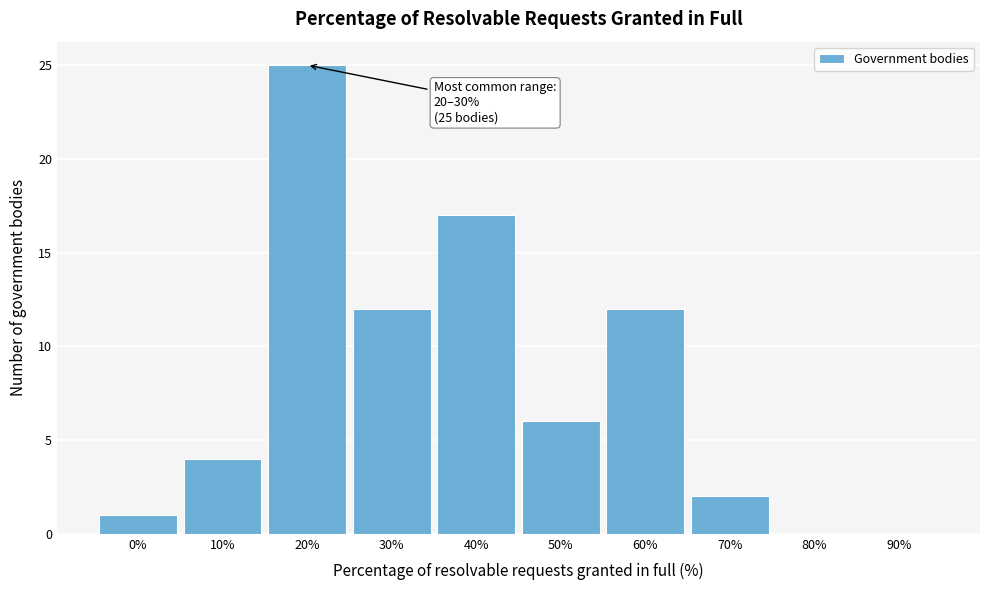

Reading right to left, transcribe all the data shown in this chart.

90%=0	80%=0	70%=2	60%=12	50%=6	40%=17	30%=12	20%=25	10%=4	0%=1